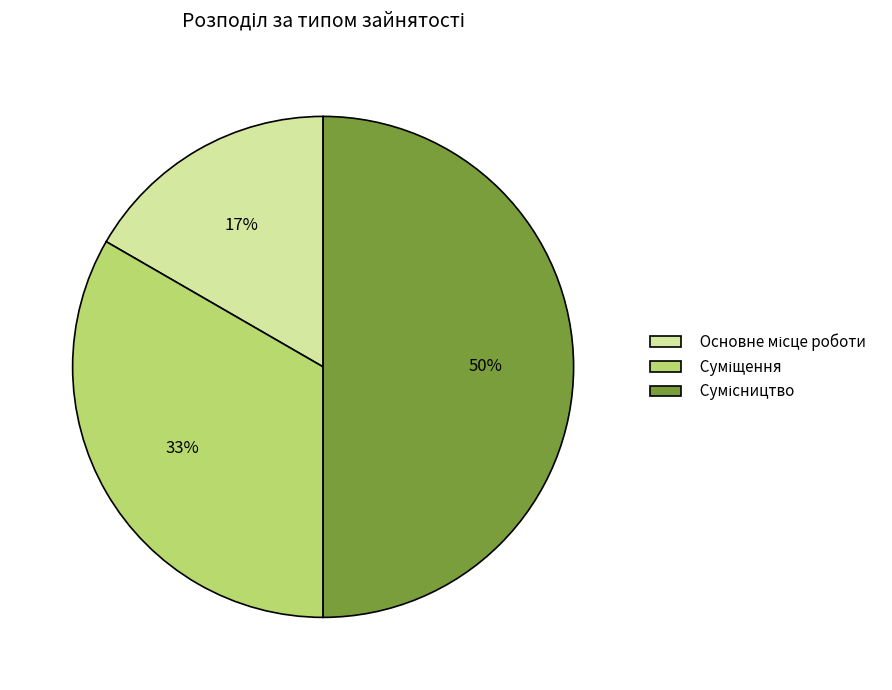

To the nearest percent, what is the average slice percentage?

33%